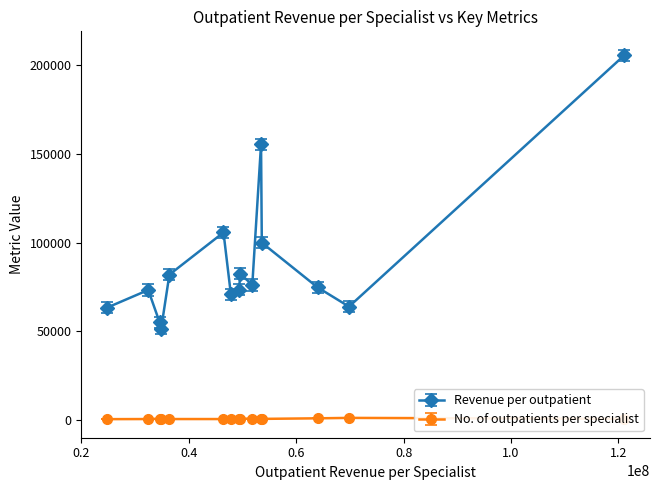

Which series has the largest total across all categories?

Revenue per outpatient